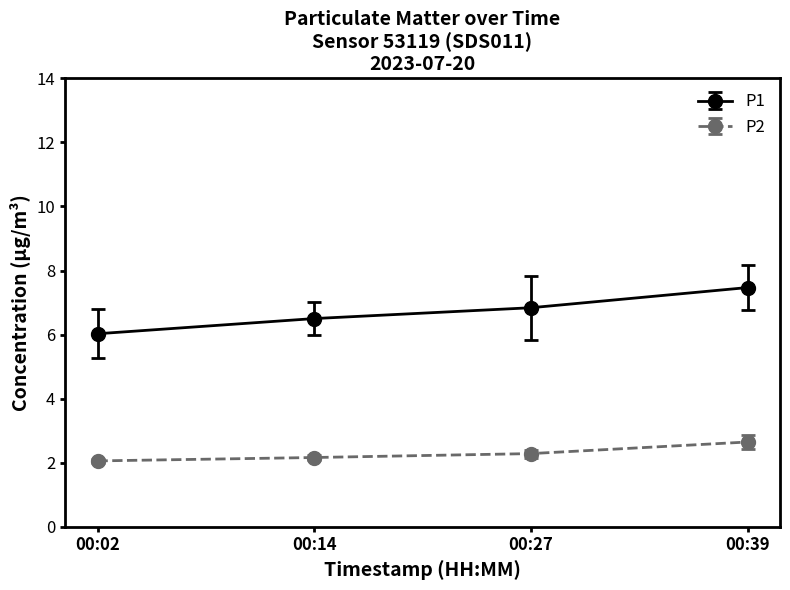

How many series are shown in this chart?

2